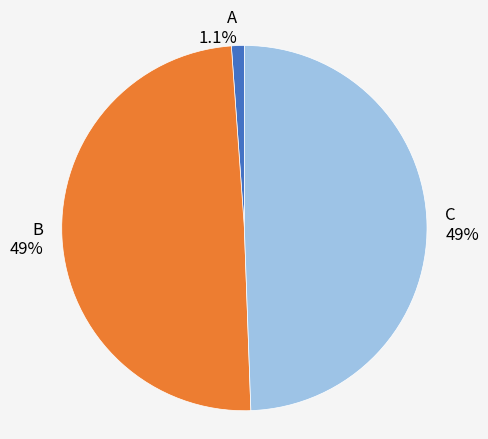

Is the sum of A and B greater than half?

Yes